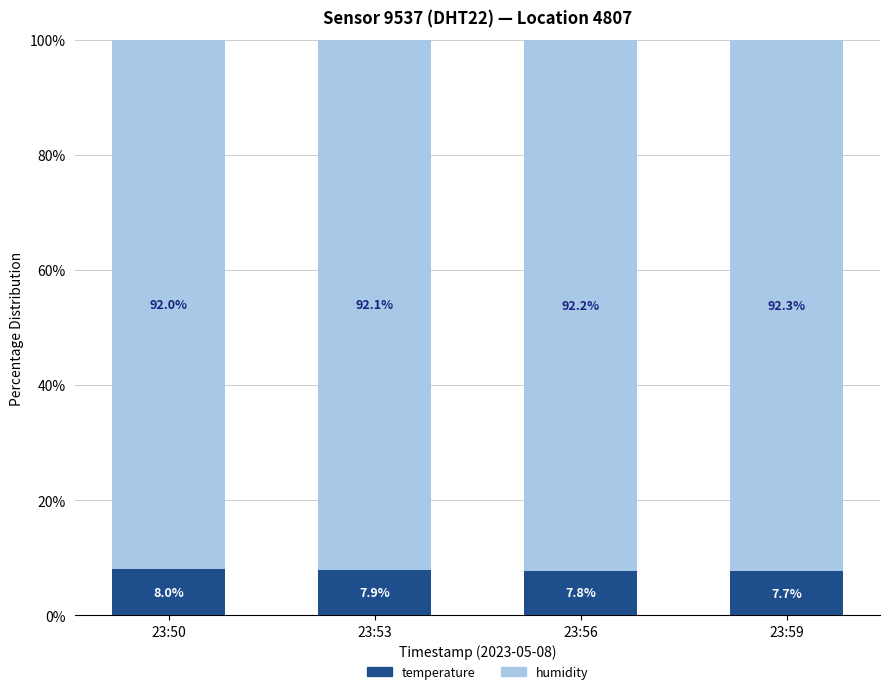

What is the approximate value of temperature at 23:50?

8.0